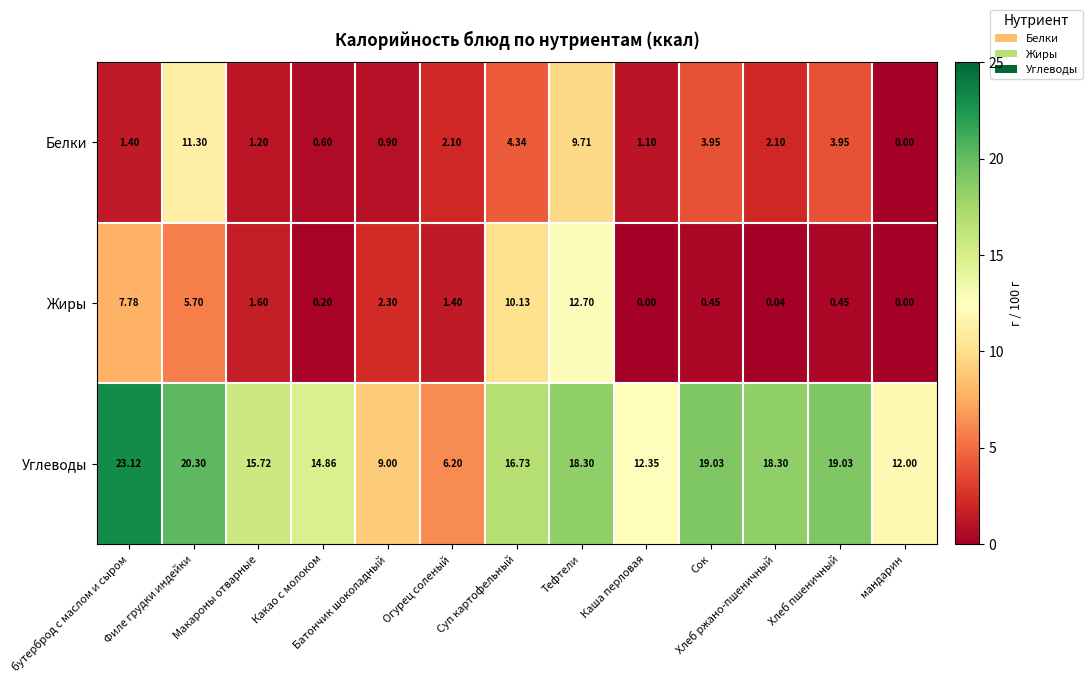

Is the value of Жиры at бутерброд с маслом и сыром greater than the value of Белки at Хлеб ржано-пшеничный?

Yes